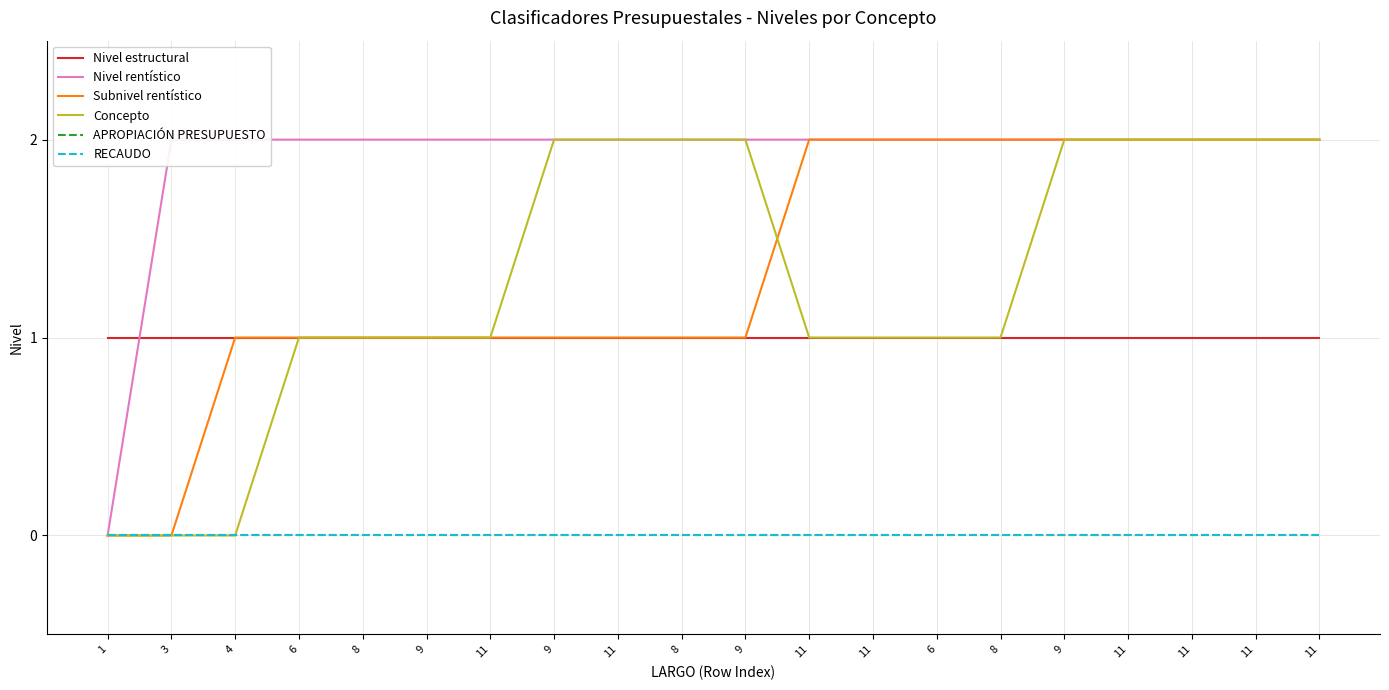

List the labels in order of Nivel rentístico value, largest first.

3, 4, 6, 8, 9, 11, 9, 11, 8, 9, 11, 11, 6, 8, 9, 11, 11, 11, 11, 1